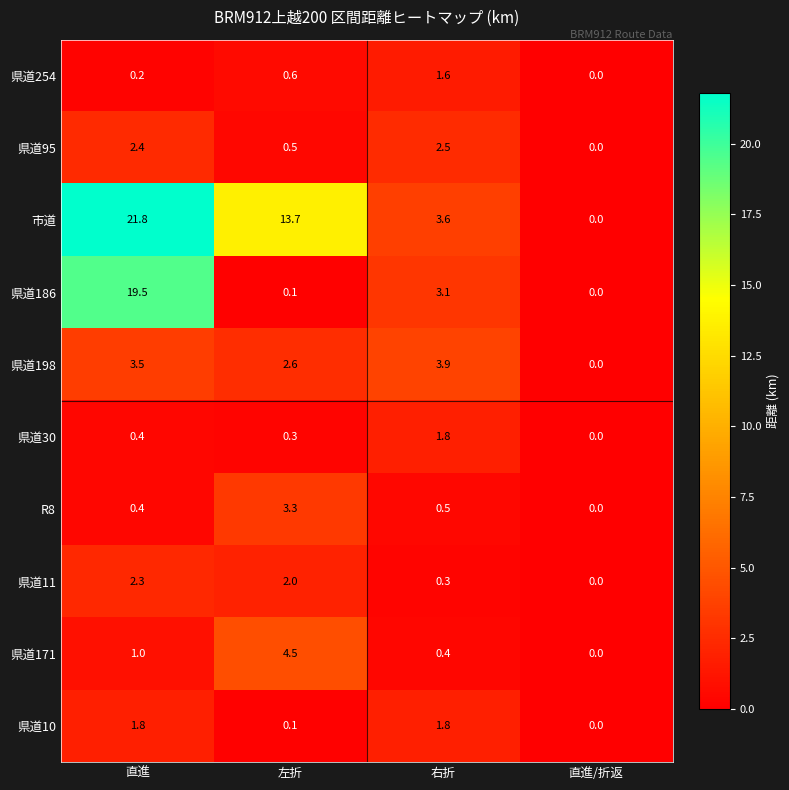

What is the maximum value shown in the chart?

21.8